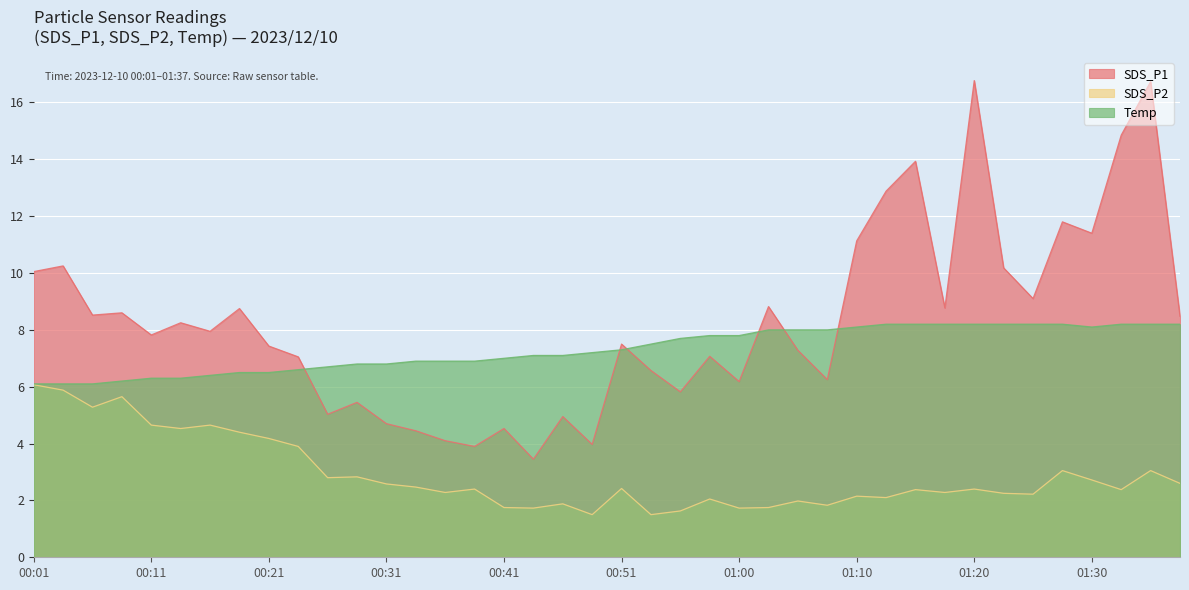

In SDS_P1, how many points are higher than both neighbors (excluding endpoints)?

14